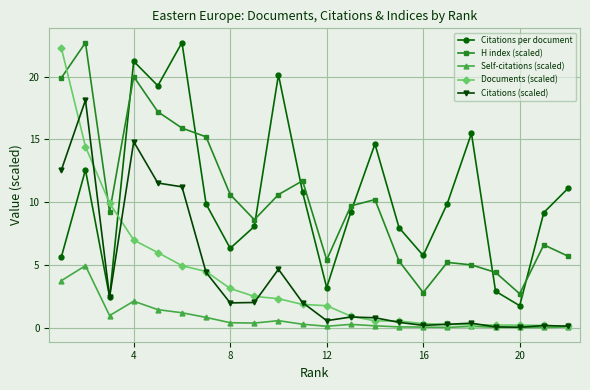

What is the maximum value shown in the chart?

22.7